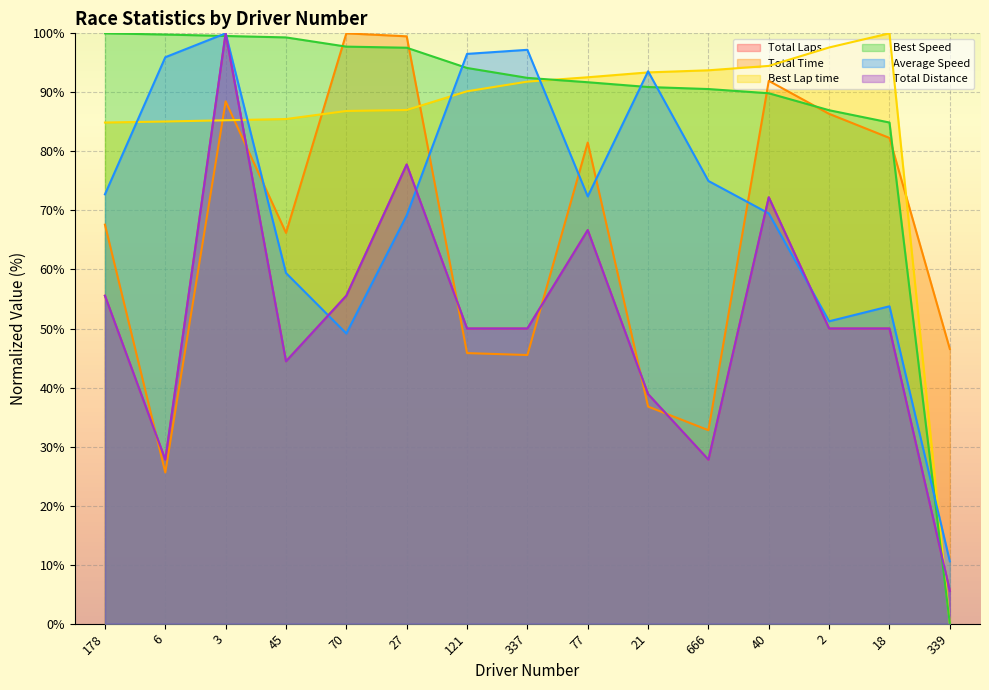

What is the difference between the maximum and minimum values in the Average Speed series?

89.4